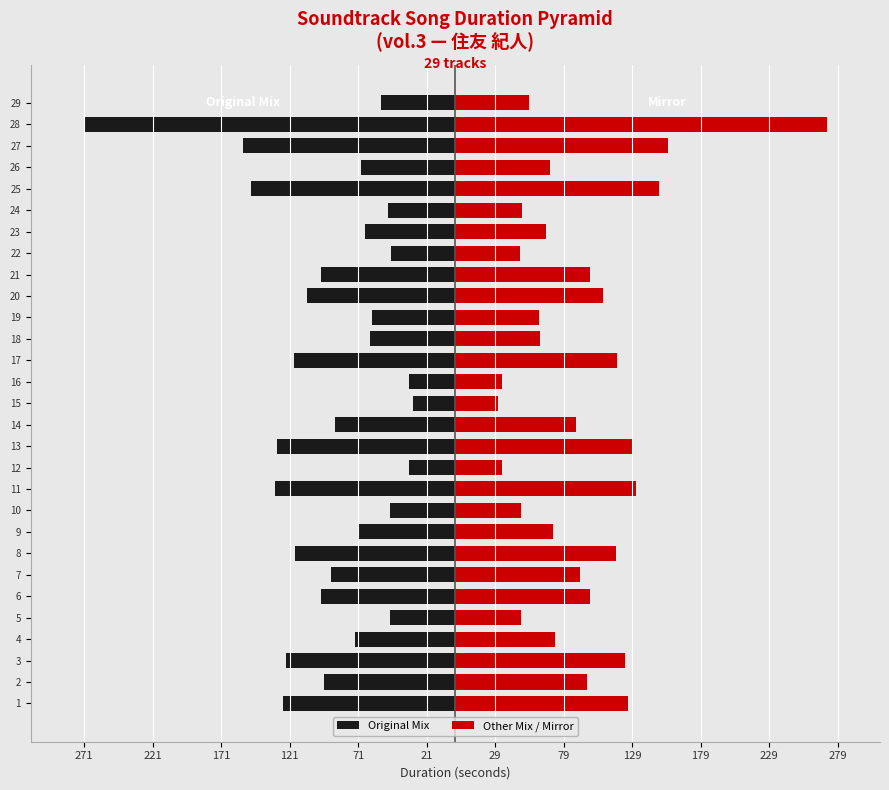

Is it true that Other Mix / Mirror equals 197 at 1?

False